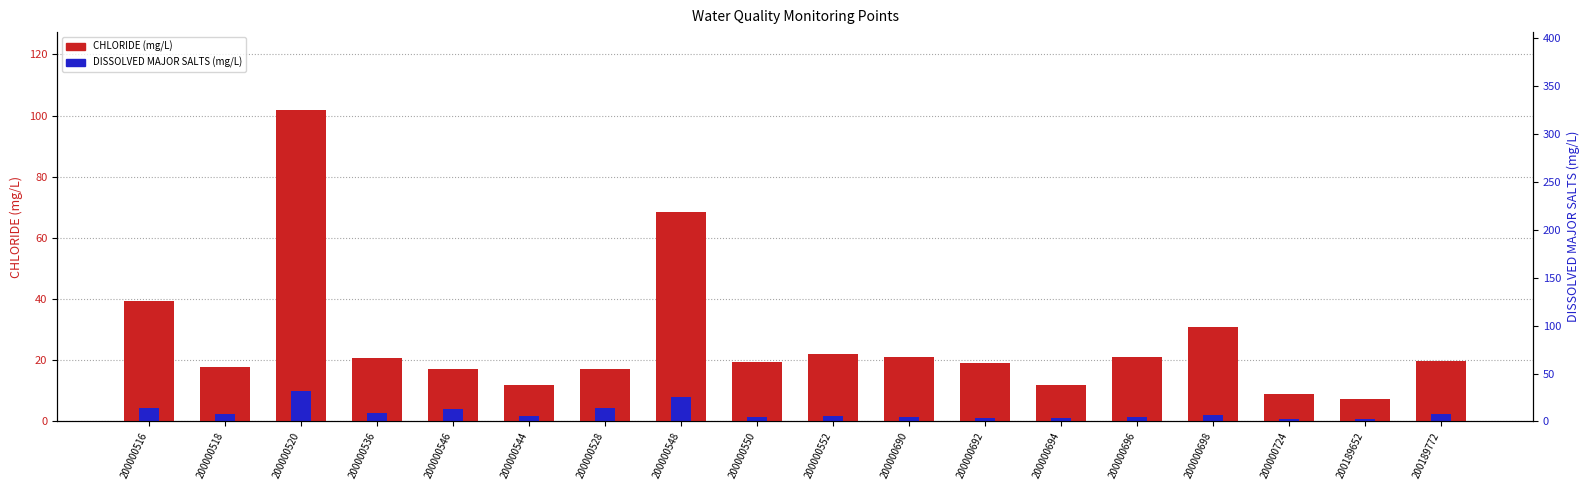

Reading right to left, list all the values displayed in this chart.

CHLORIDE (mg/L): 19.6	7.2	9.1	30.9	21.2	12.0	19.2	21.1	22.0	19.4	68.6	17.0	11.8	17.0	20.7	101.8	17.8	39.5
DISSOLVED MAJOR SALTS (mg/L): 2.3	0.7	0.7	1.9	1.4	1.0	1.2	1.6	1.7	1.4	7.9	4.4	1.9	4.0	2.9	10.0	2.4	4.4